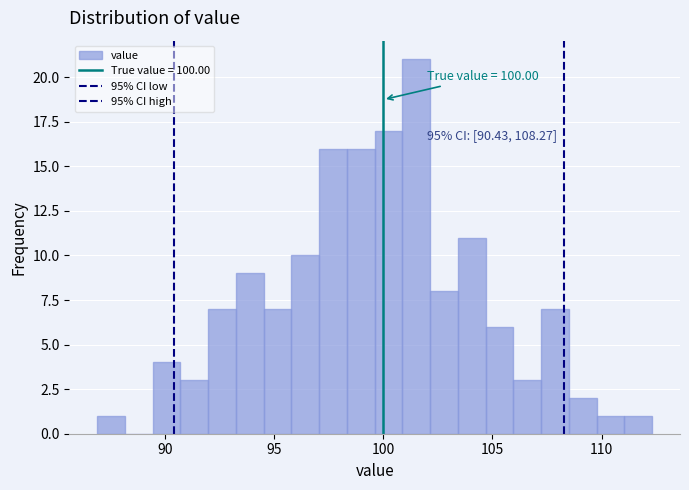

Around what value on the x-axis is the tallest bar? Give the approximate position of its centre, as read against the axis.

101.5